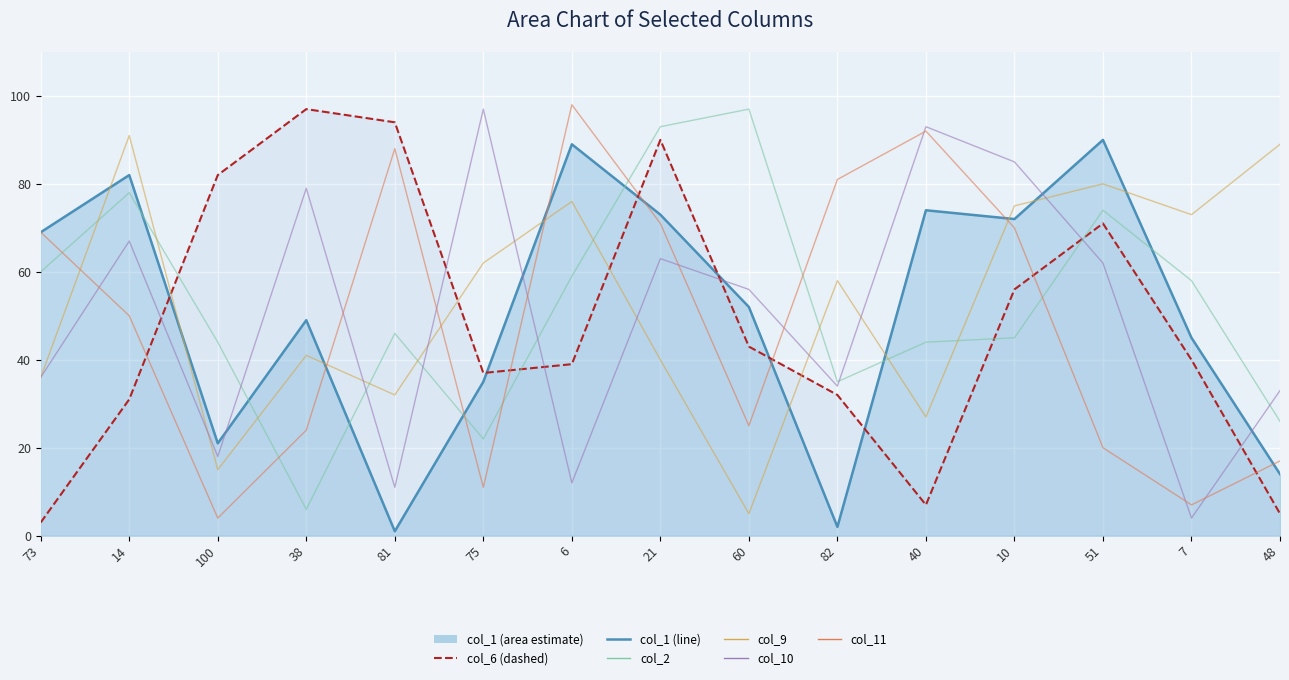

Is the value of col_6 (dashed) at 51 greater than the value of col_1 (line) at 10?

No